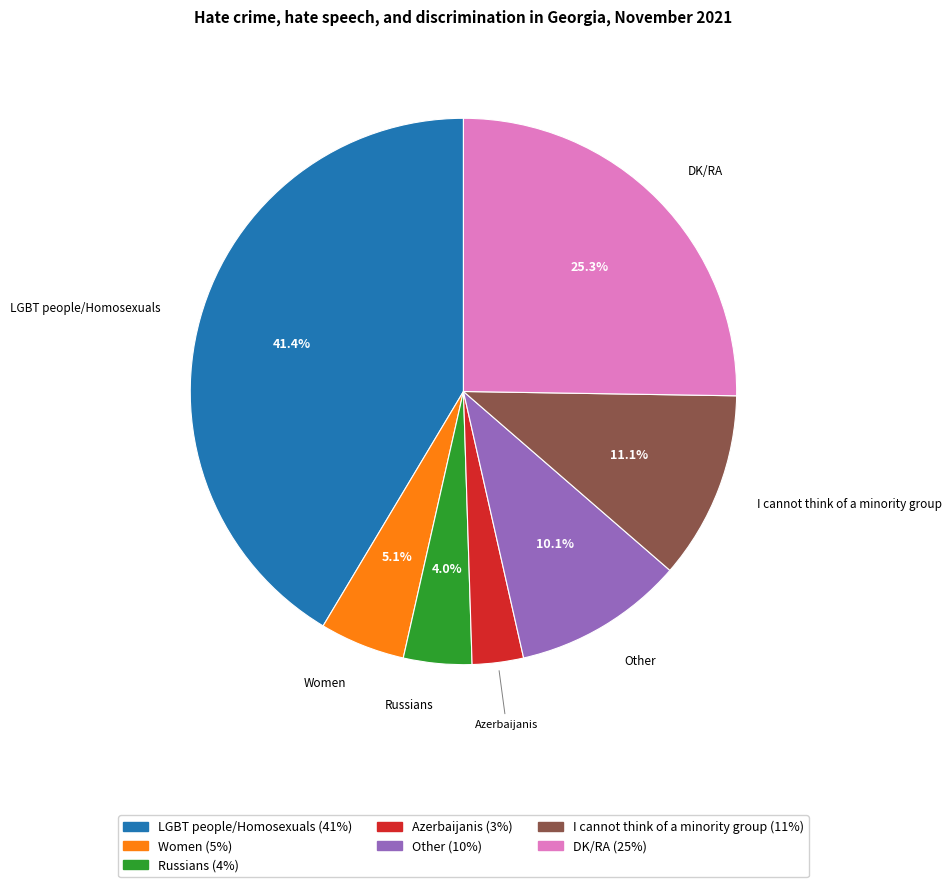

How many slices are in this pie chart?

7